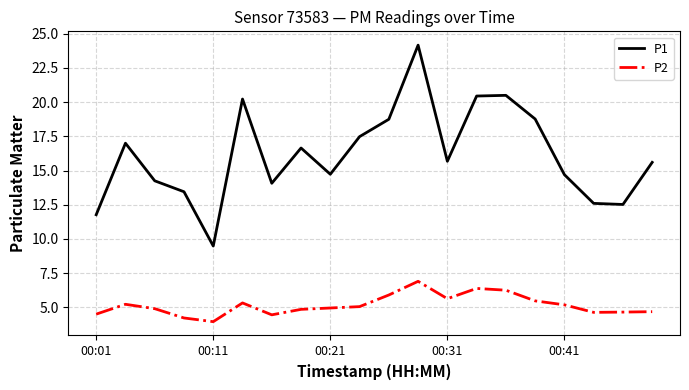

List the series in order of their overall mean, highest first.

P1, P2